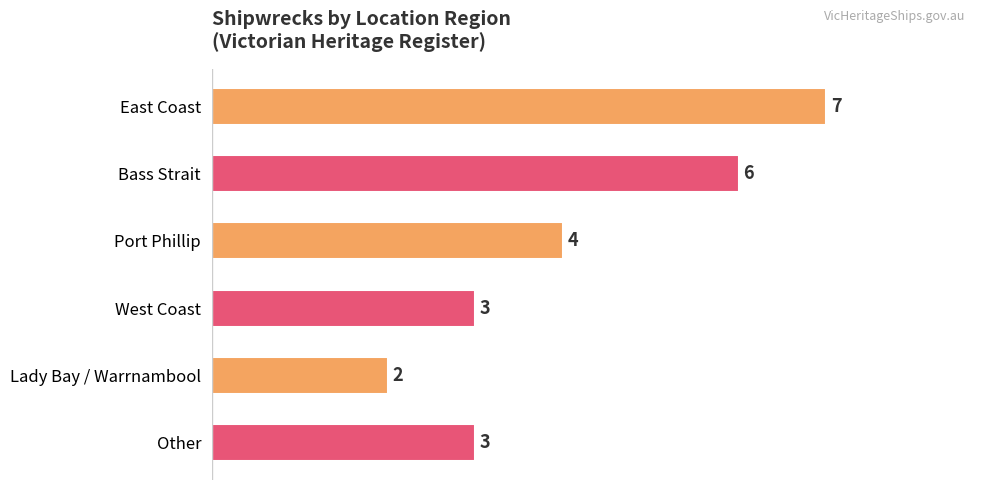

How many values are below 4?

3